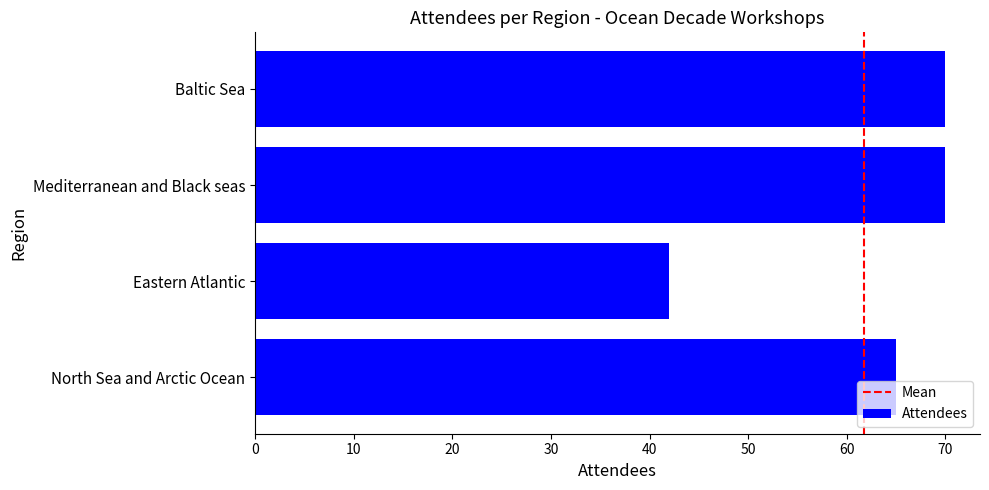

Is it true that the value at Mediterranean and Black seas is 23?

False